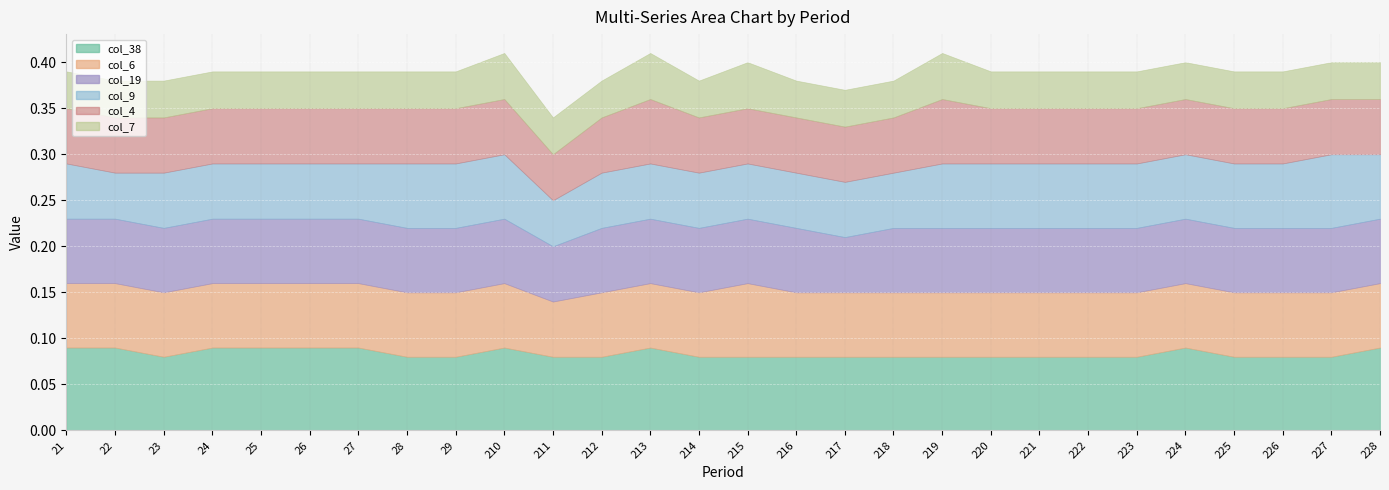

Does the chart display data point markers on the line(s)?

No